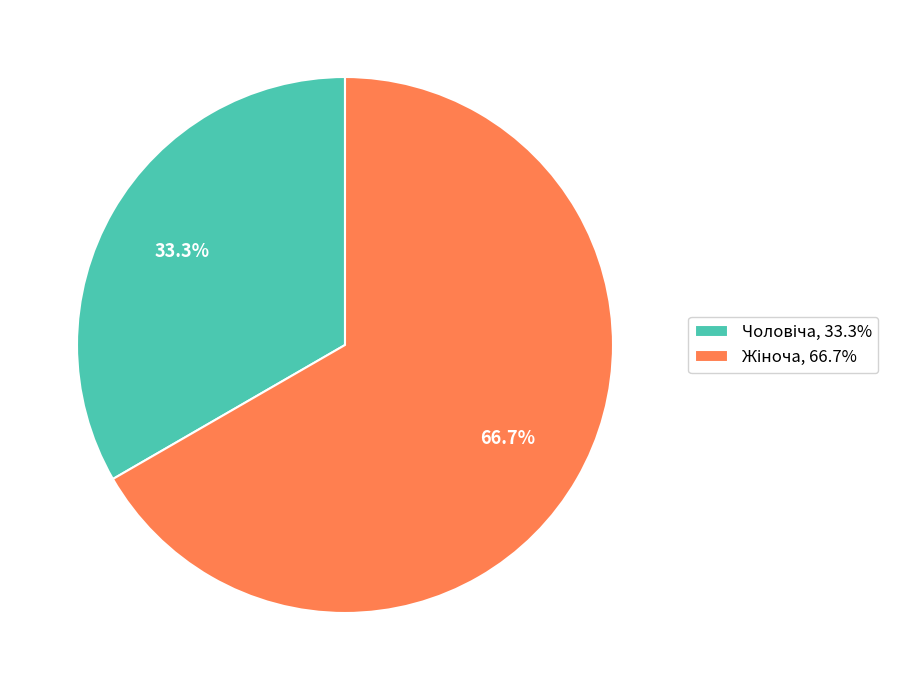

Is there any slice that represents more than half of the pie?

Yes